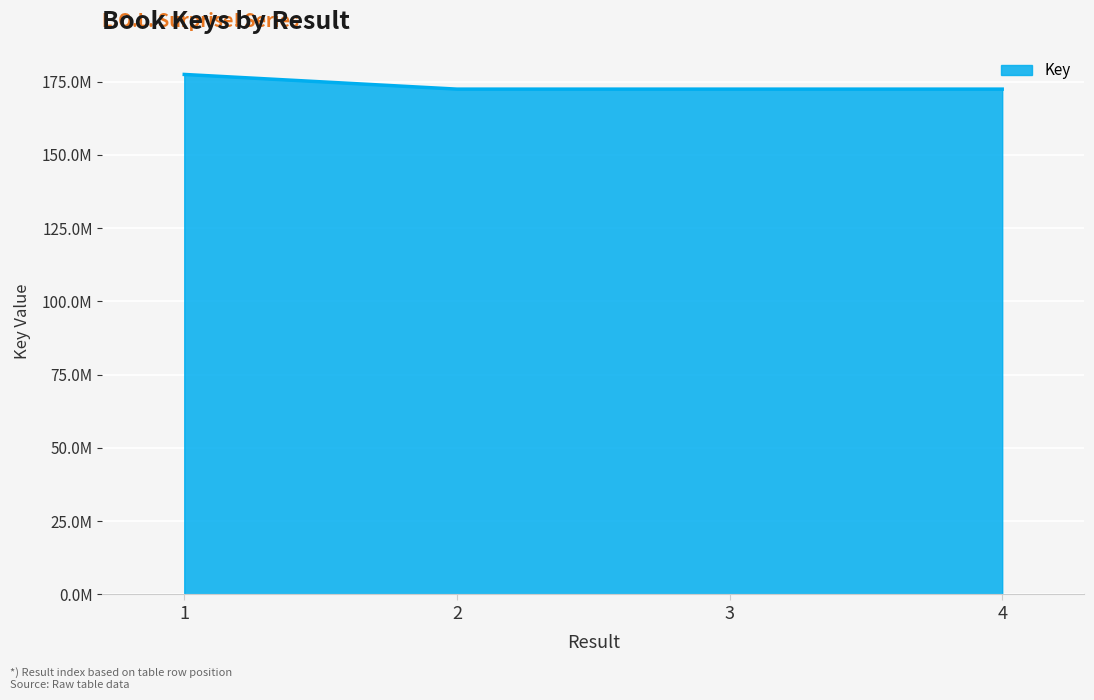

What is the sum of all values?

694702076